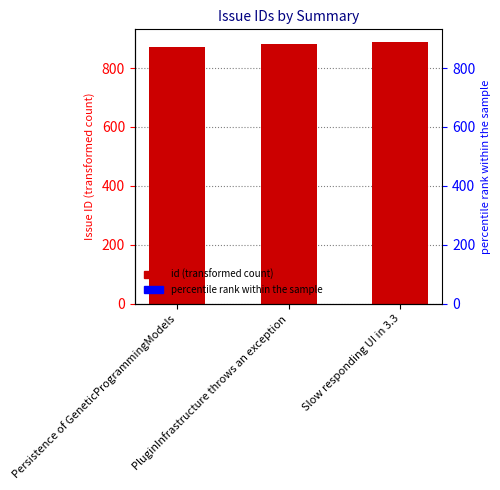

At which category does the chart reach its minimum across all series?

Persistence of GeneticProgrammingModels